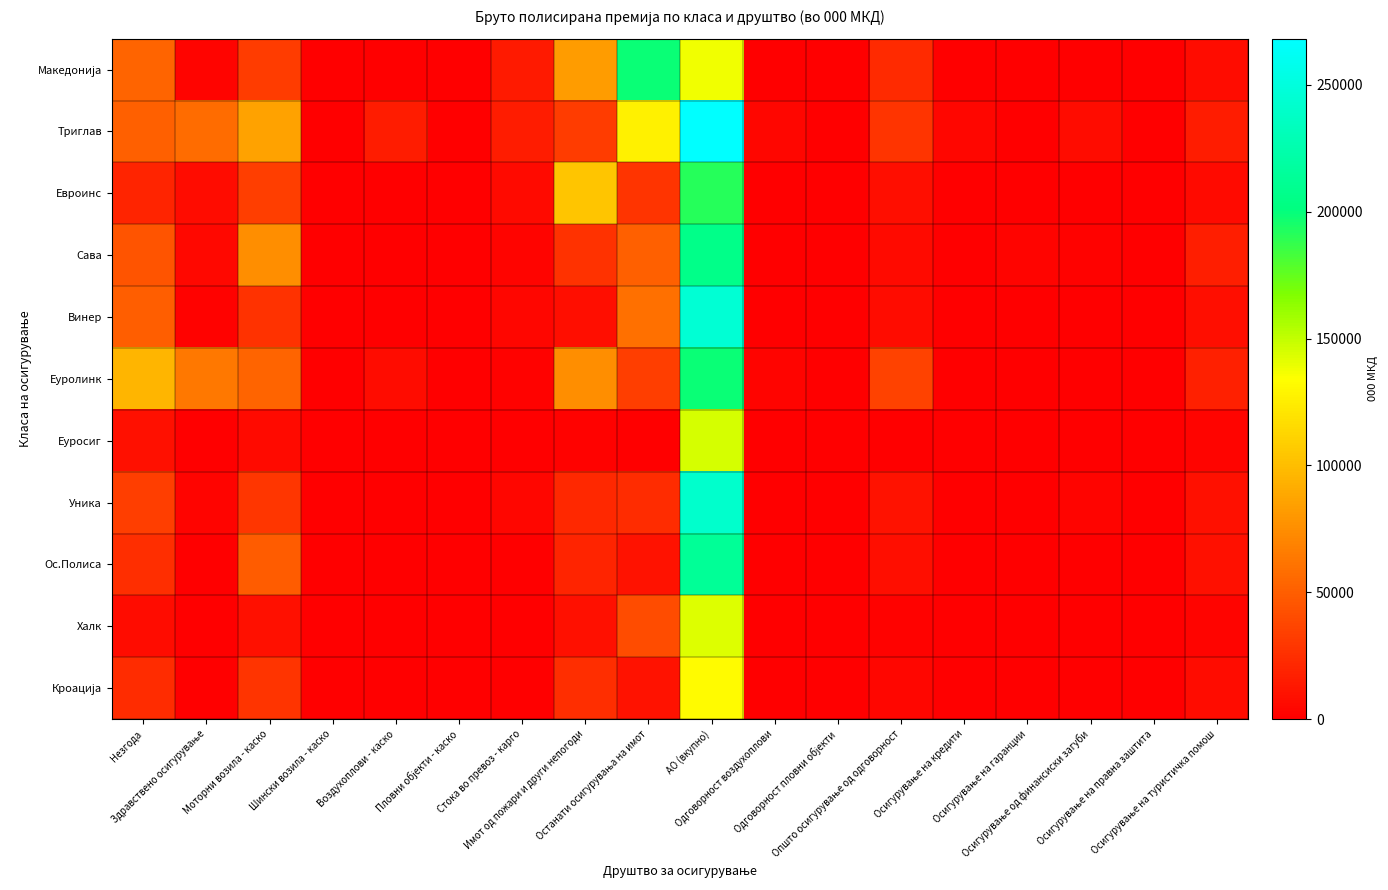

What is the total value across all series at Моторни возила - каско?

425516